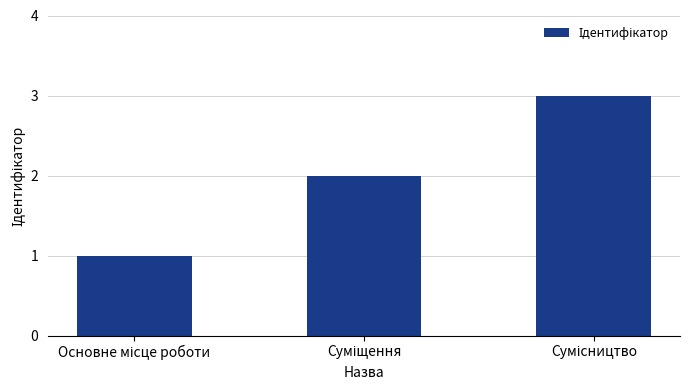

How many values are below 2?

1